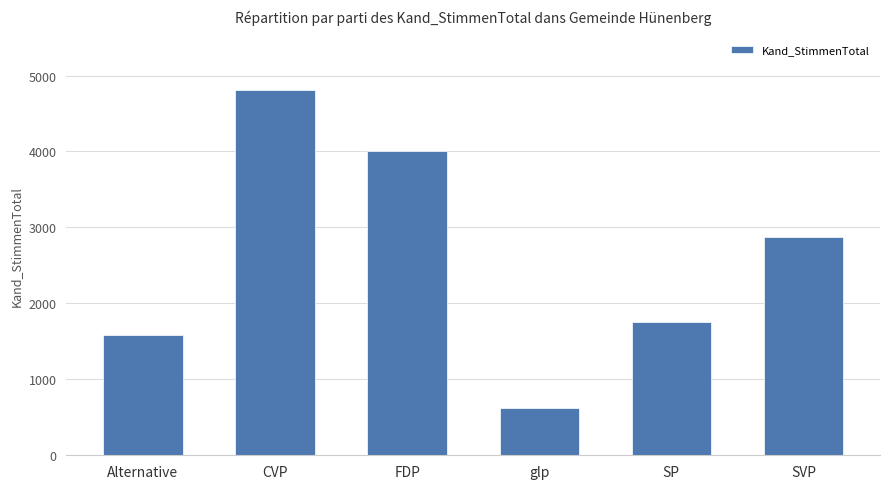

What is the difference between the maximum and second lowest values?

3223